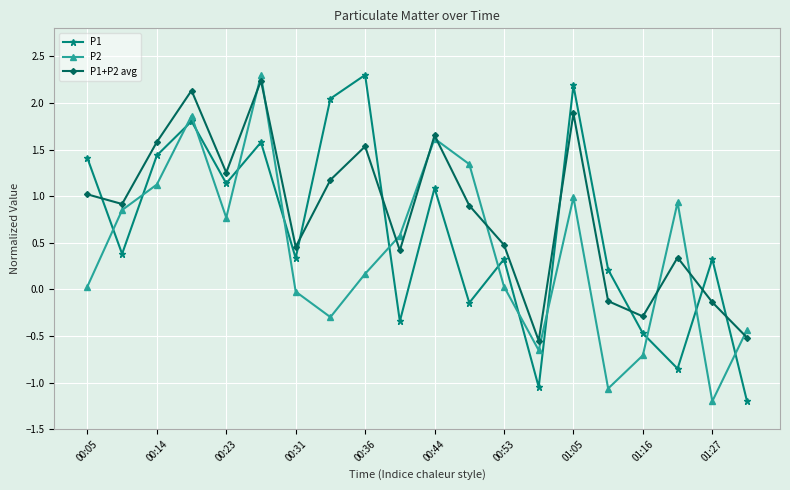

How many interior local valleys does the P2 series have?

5